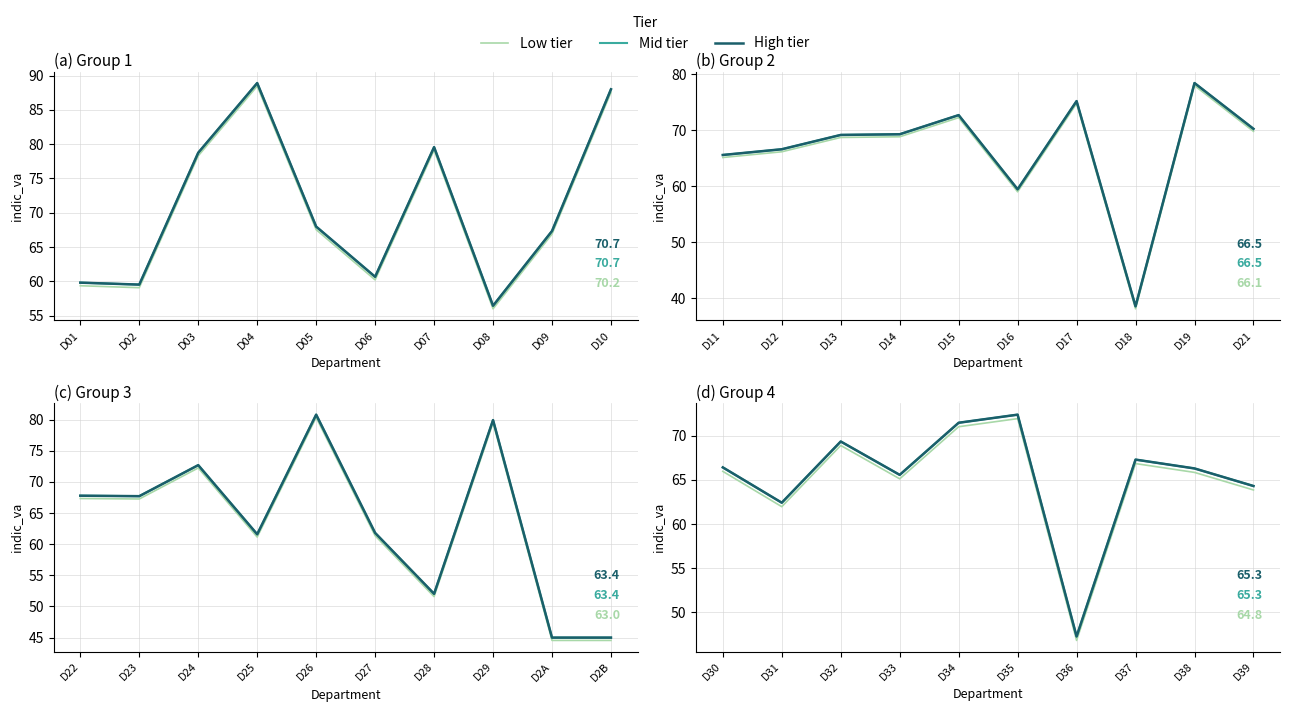

True or false: Mid tier and Low tier intersect in this chart.

False